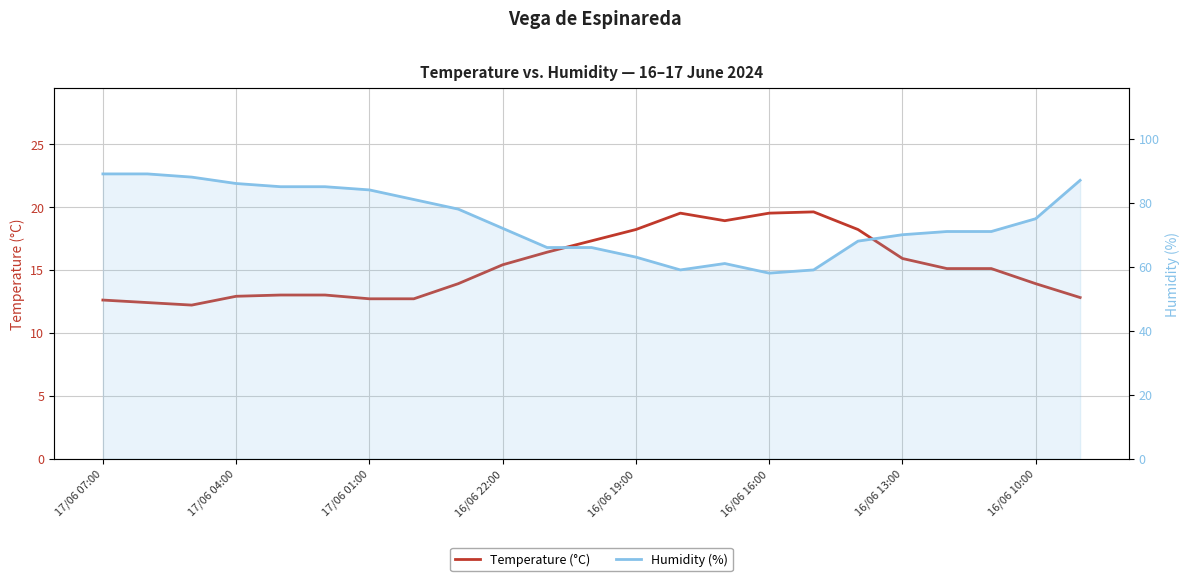

How many interior local peaks does the Temperature (°C) series have?

2